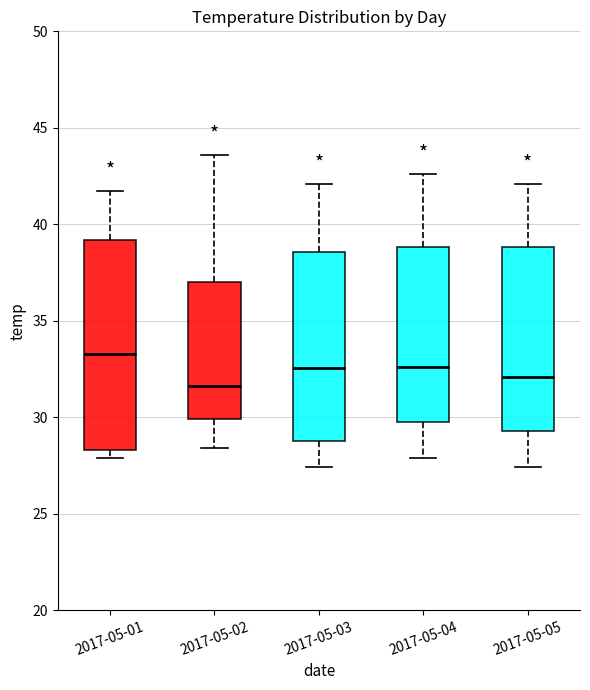

Where is the upper edge of the box for 2017-05-05 on the y-axis? The values are not printed on the chart, so give them approximately, as read against the axis.

39.0